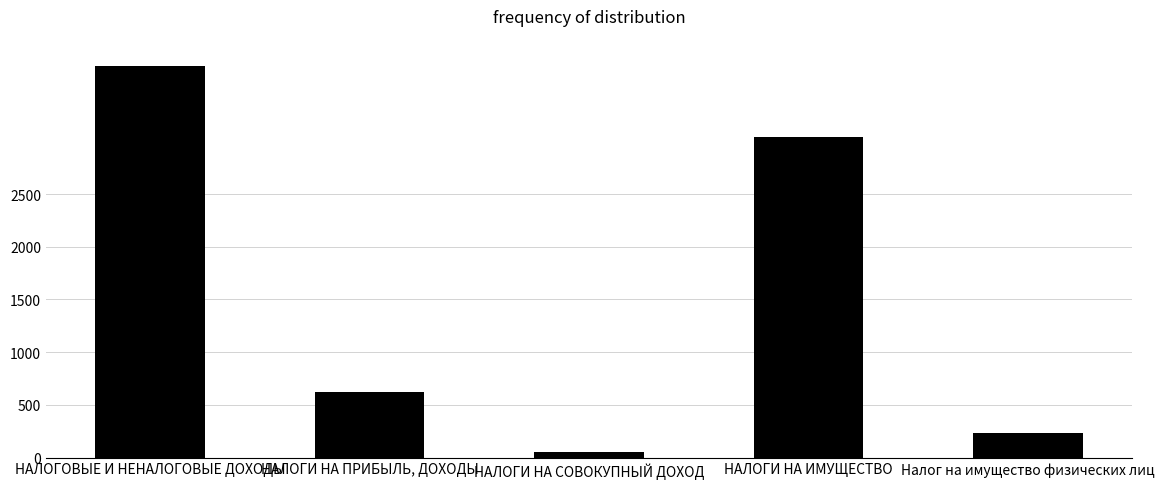

Rank the categories by value from highest to lowest.

НАЛОГОВЫЕ И НЕНАЛОГОВЫЕ ДОХОДЫ, НАЛОГИ НА ИМУЩЕСТВО, НАЛОГИ НА ПРИБЫЛЬ, ДОХОДЫ, Налог на имущество физических лиц, НАЛОГИ НА СОВОКУПНЫЙ ДОХОД